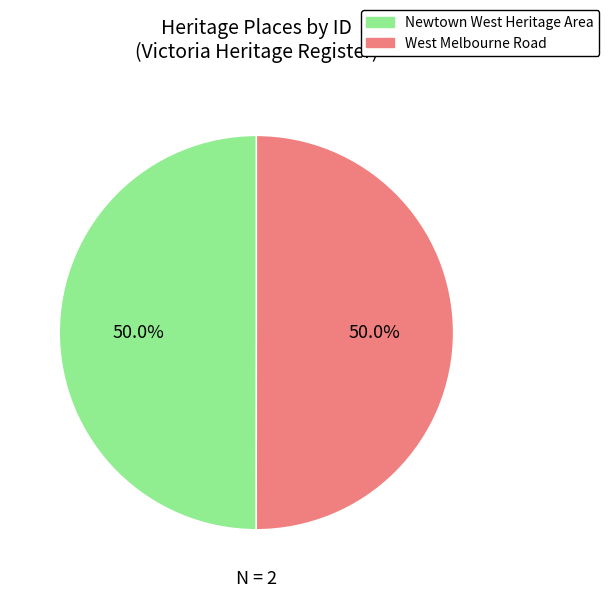

Is it true that West Melbourne Road is 42% of the pie?

False